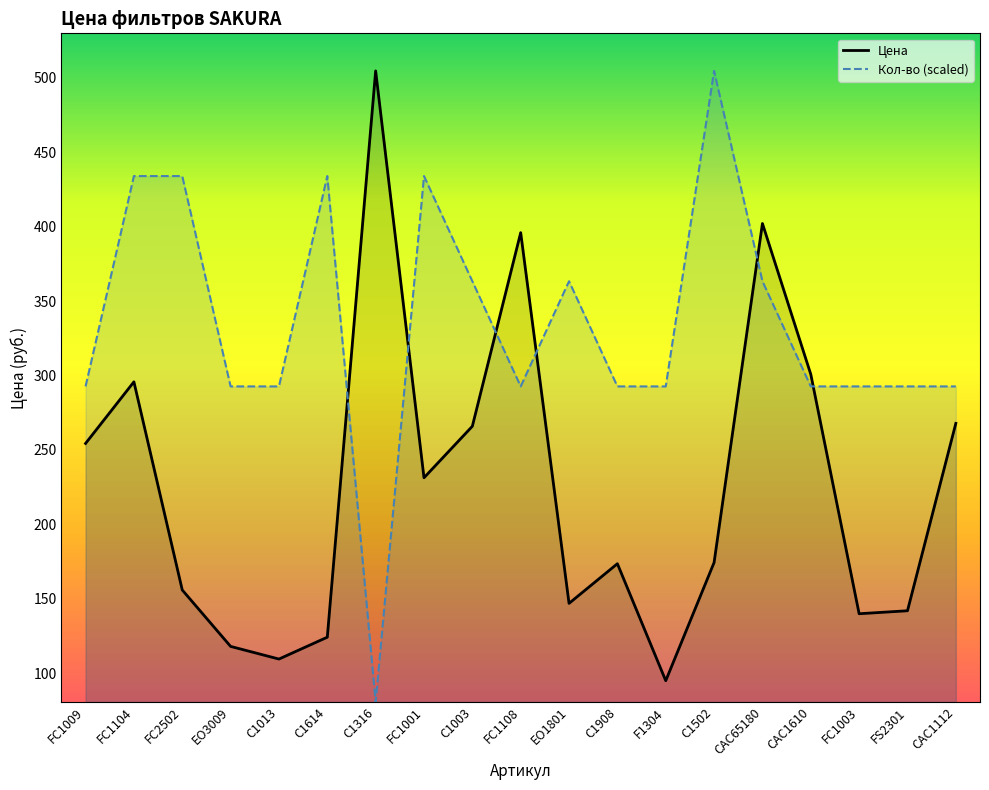

The value of Цена at EO3009 is 118.0. True or false?

True